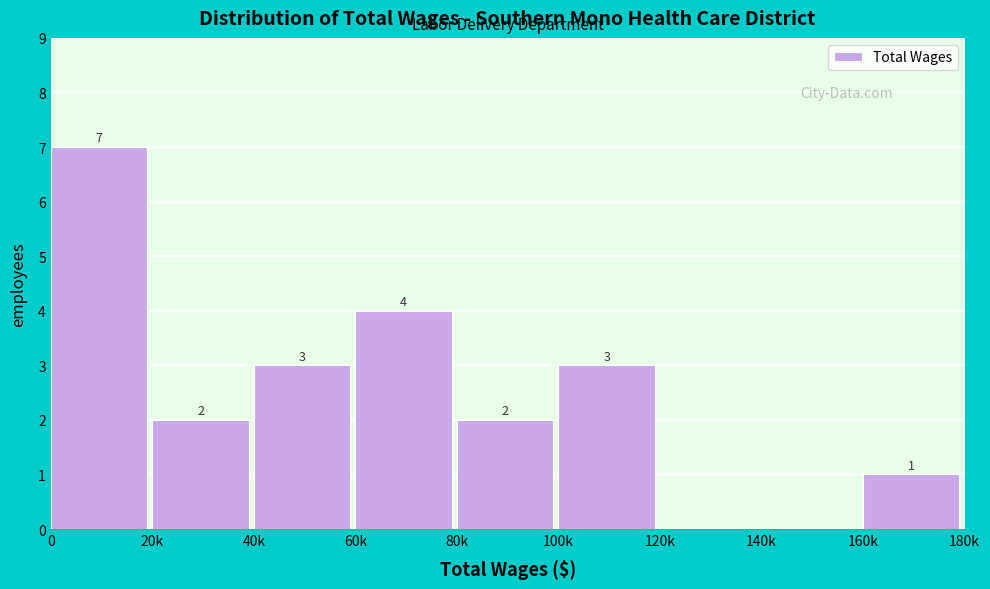

Reading left to right, list all the values displayed in this chart.

0=7	20k=2	40k=3	60k=4	80k=2	100k=3	120k=0	140k=0	160k=1